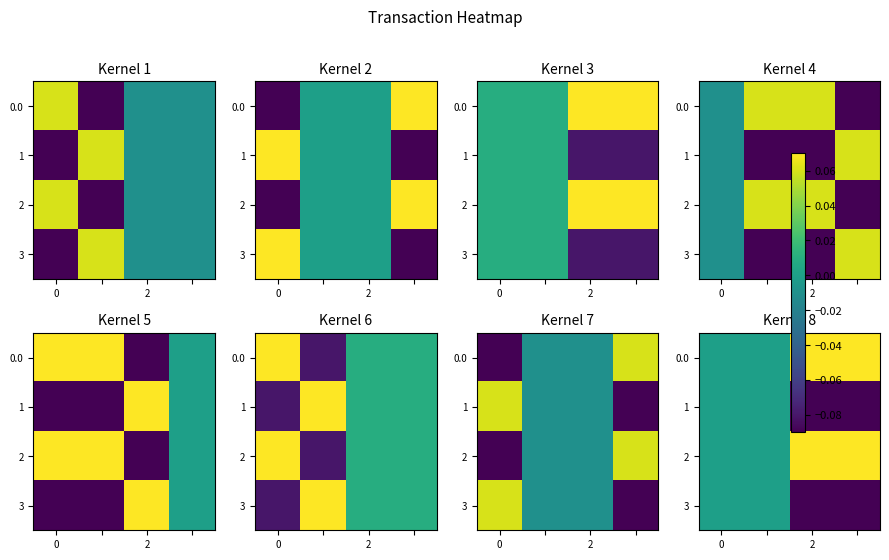

Which has a higher value, 0 or 3?

3